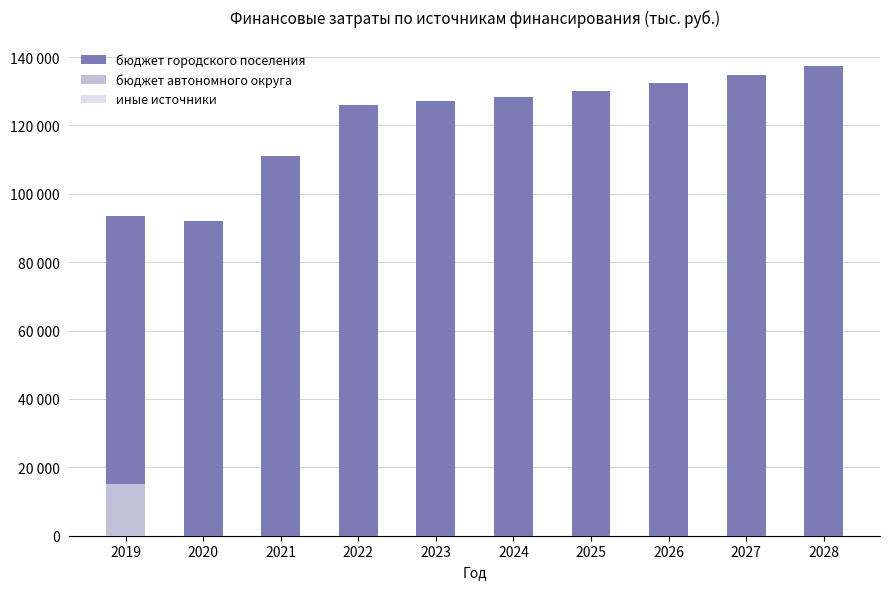

Is it true that бюджет городского поселения equals 86470.6 at 2024?

False